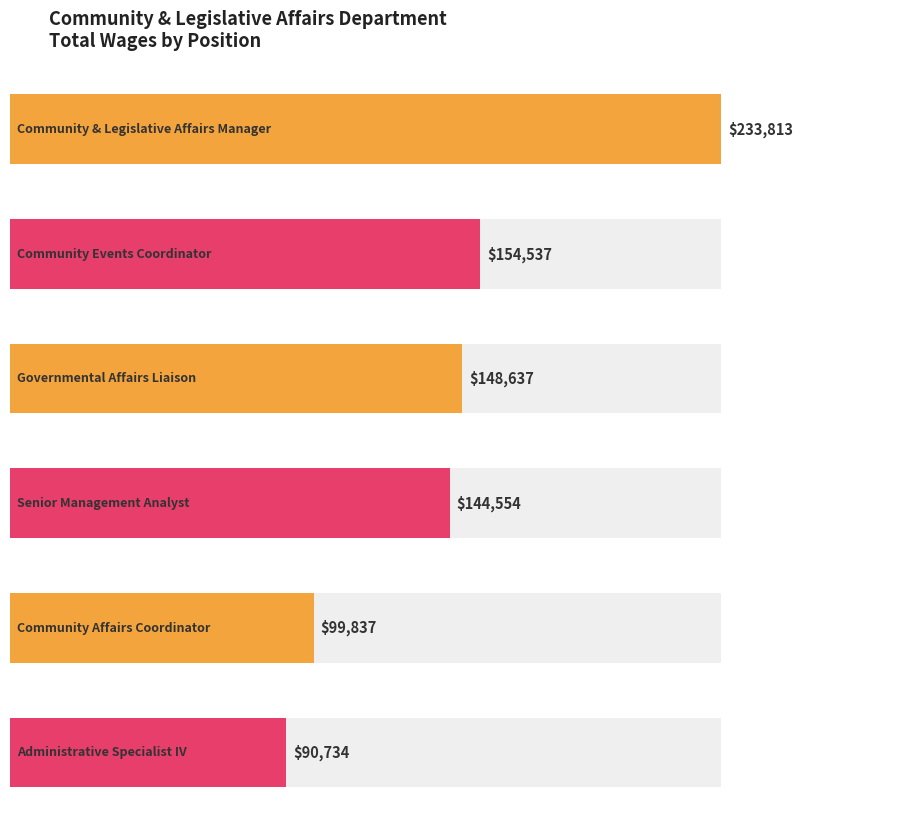

What position from the right is Governmental Affairs Liaison?

4